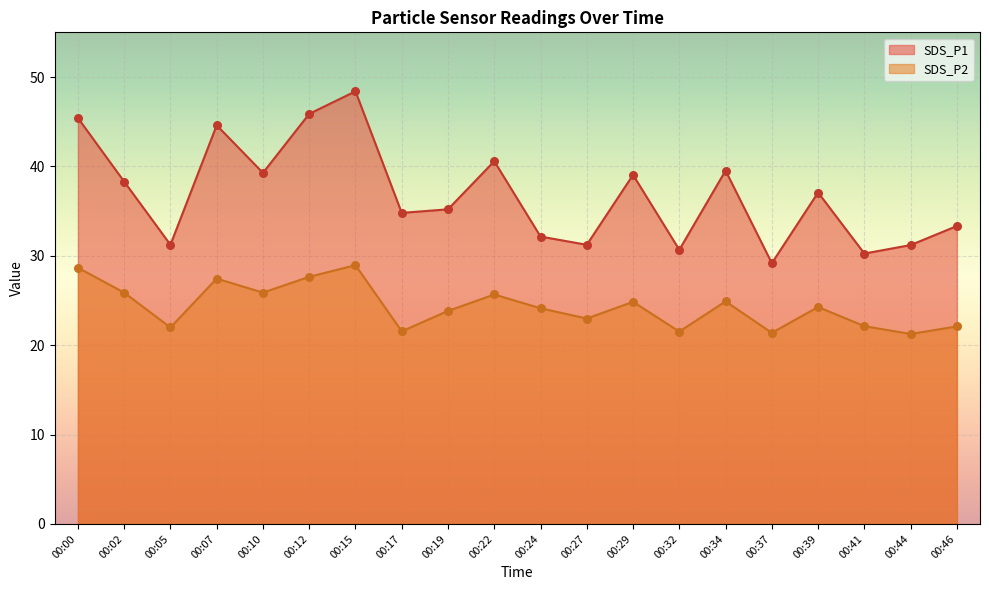

Is the value of SDS_P1 at 00:22 greater than the value of SDS_P2 at 00:32?

Yes